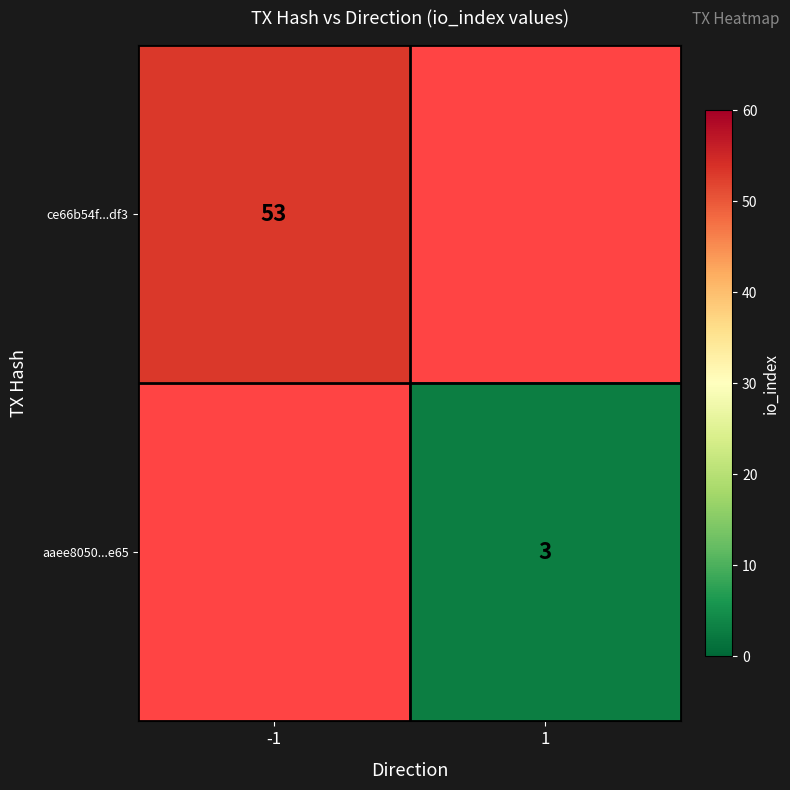

Is it true that aaee8050...e65 equals 3 at 1?

True